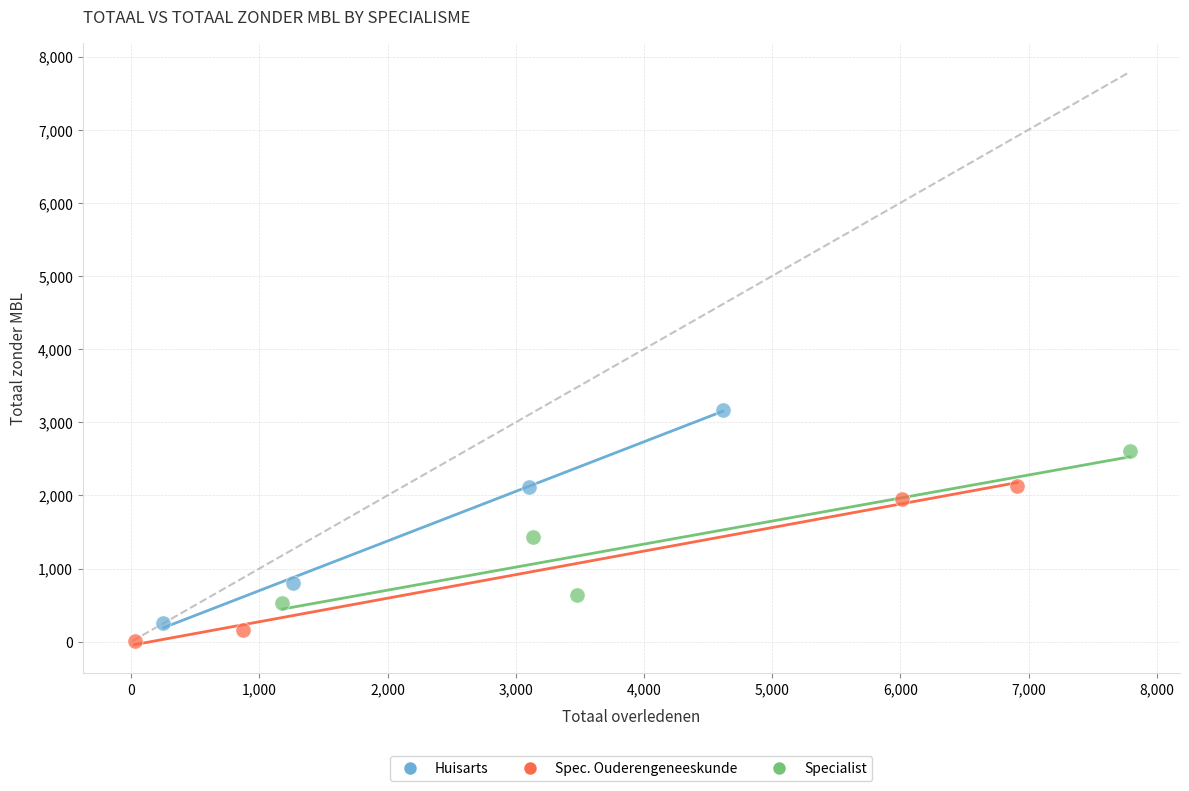

What are all the series names shown in the legend?

Huisarts, Spec. Ouderengeneeskunde, Specialist